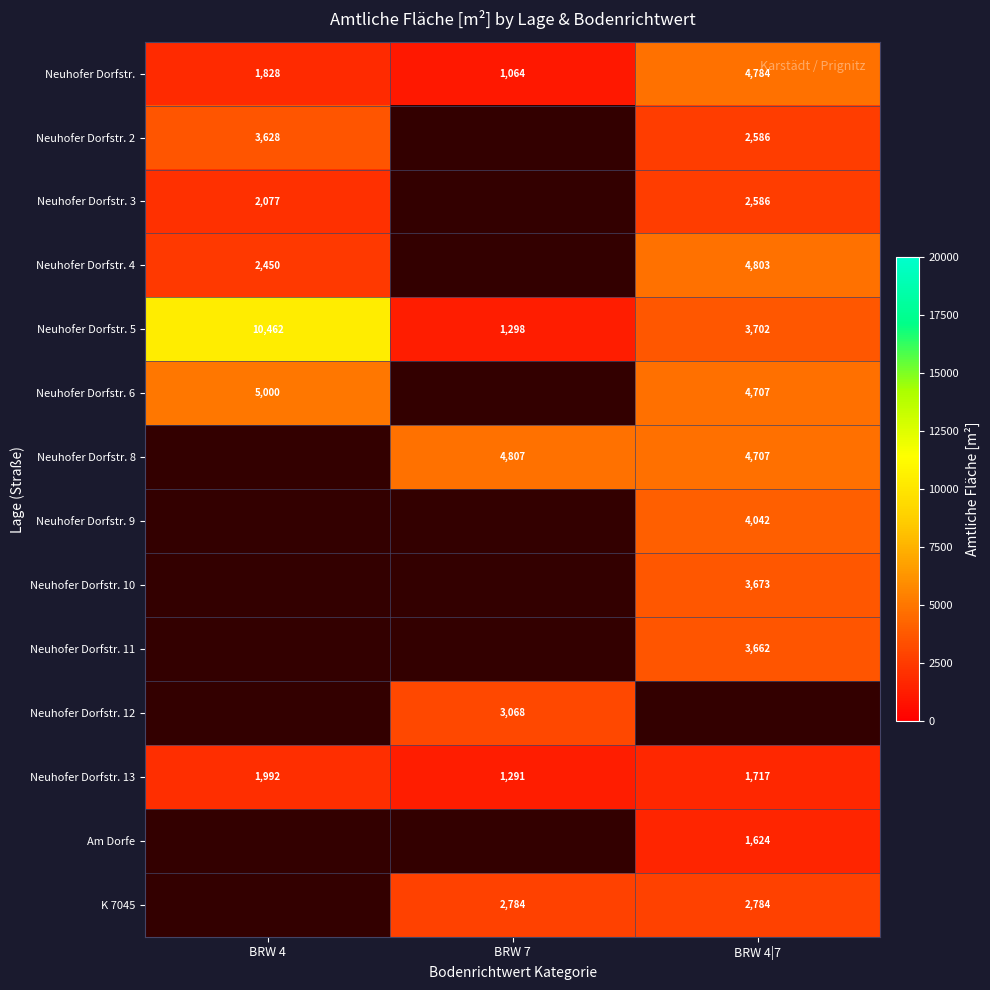

Count the Neuhofer Dorfstr. values in the range 1064 to 4784.

3